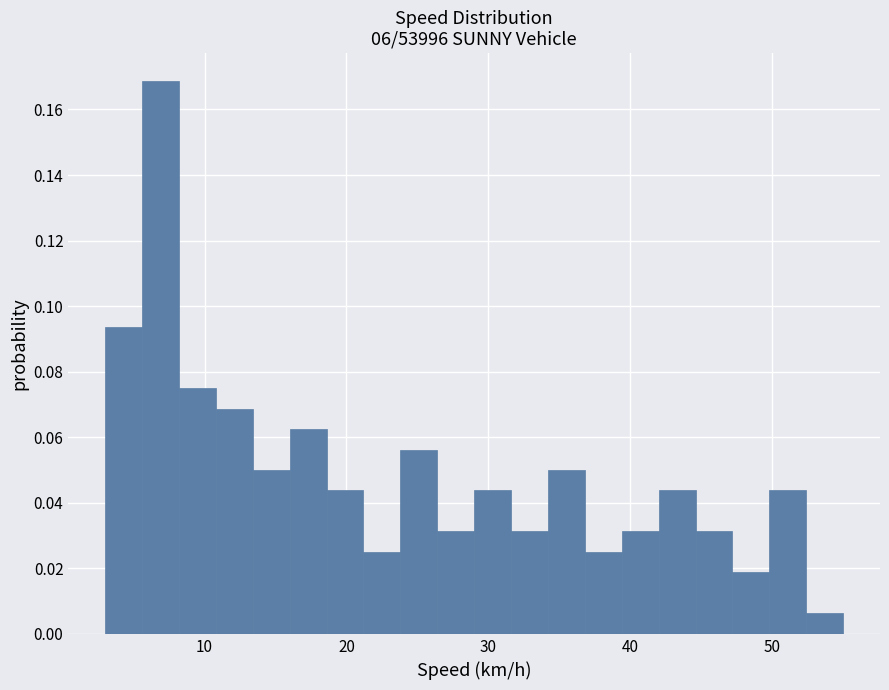

Around what value on the x-axis is the tallest bar? Give the approximate position of its centre, as read against the axis.

7